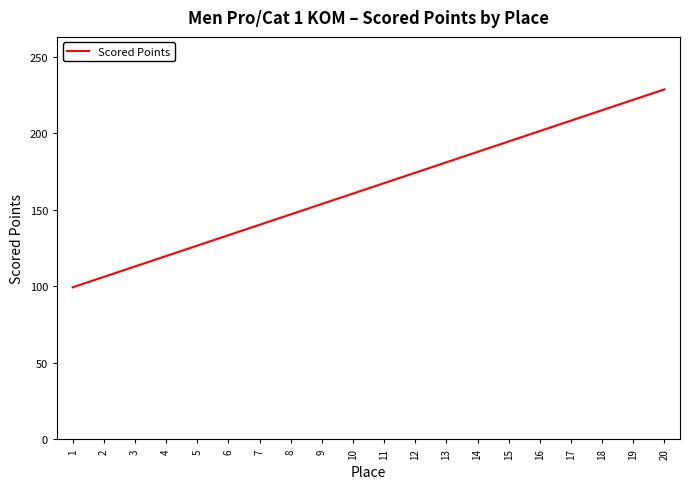

List the labels in order of value, smallest first.

1, 2, 3, 4, 5, 6, 7, 8, 9, 10, 11, 12, 13, 14, 15, 16, 17, 18, 19, 20